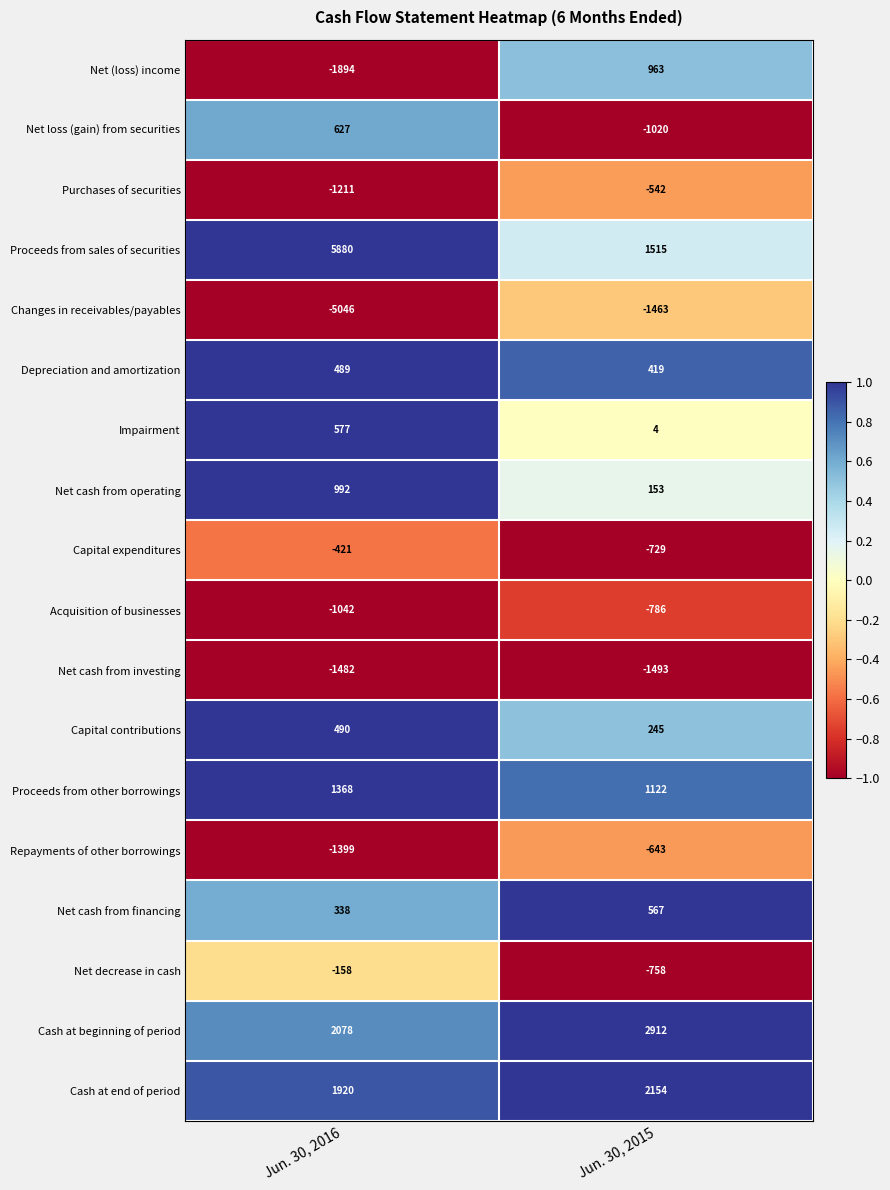

The value of Changes in receivables/payables at Jun. 30, 2016 is -5046. True or false?

True